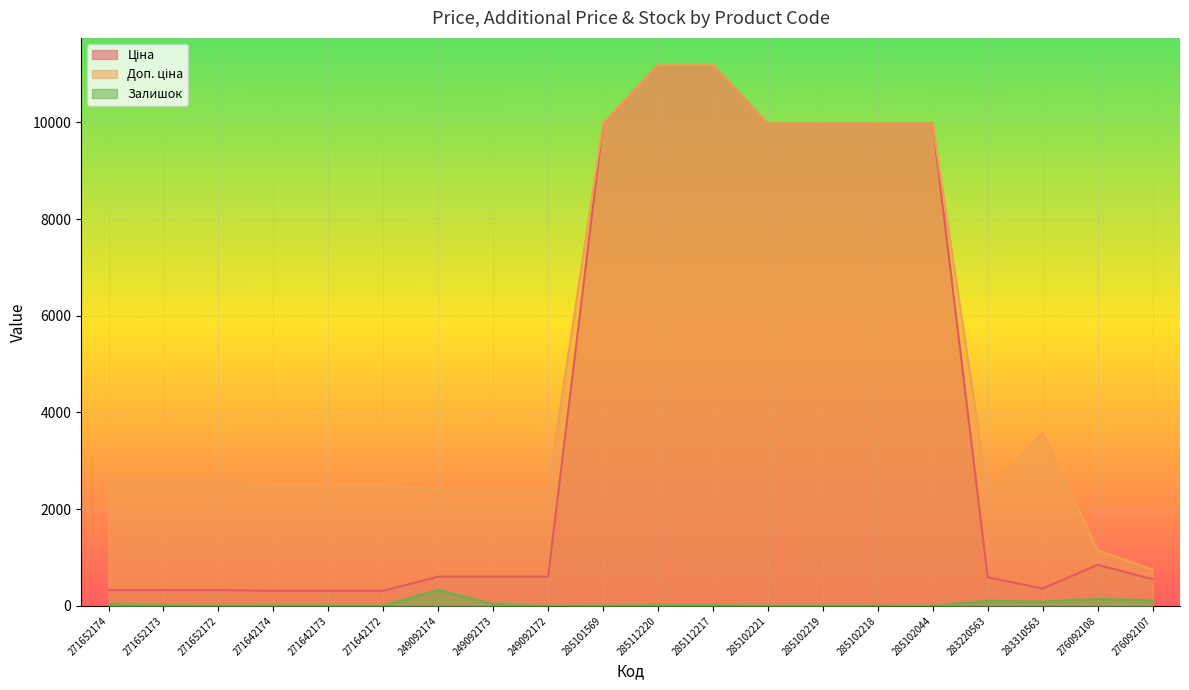

How many categories are shown in the chart?

20